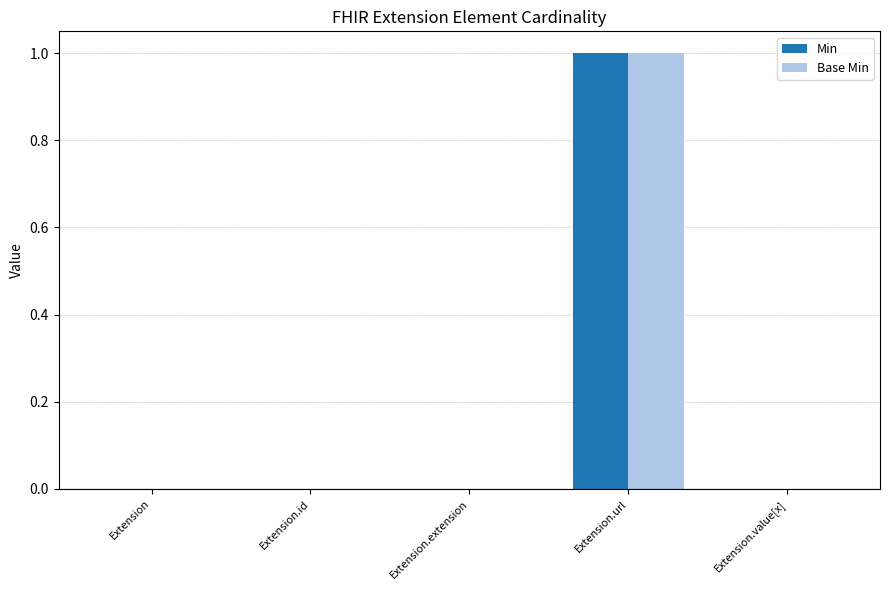

At which category is the sum across all series the highest?

Extension.url